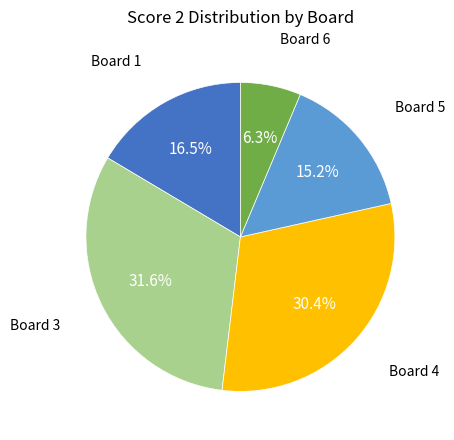

Is there any slice that represents more than half of the pie?

No